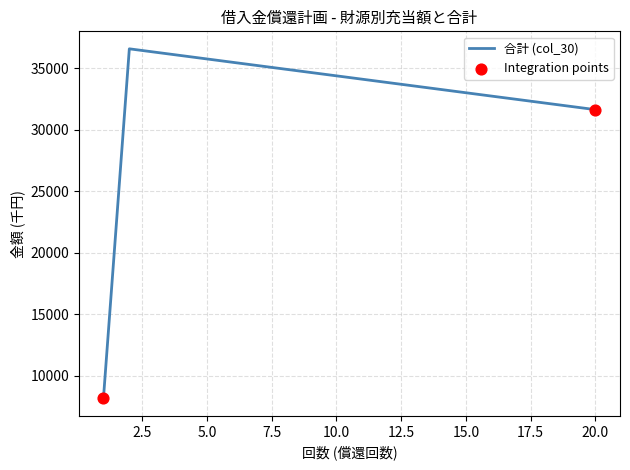

What is the minimum value shown in the chart?

8172